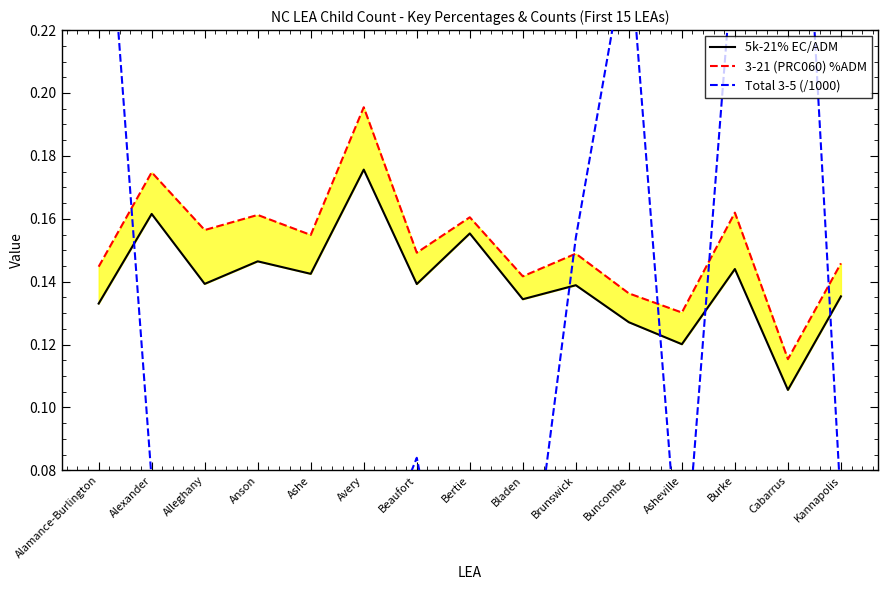

At how many categories does at least one series exceed 0?

15